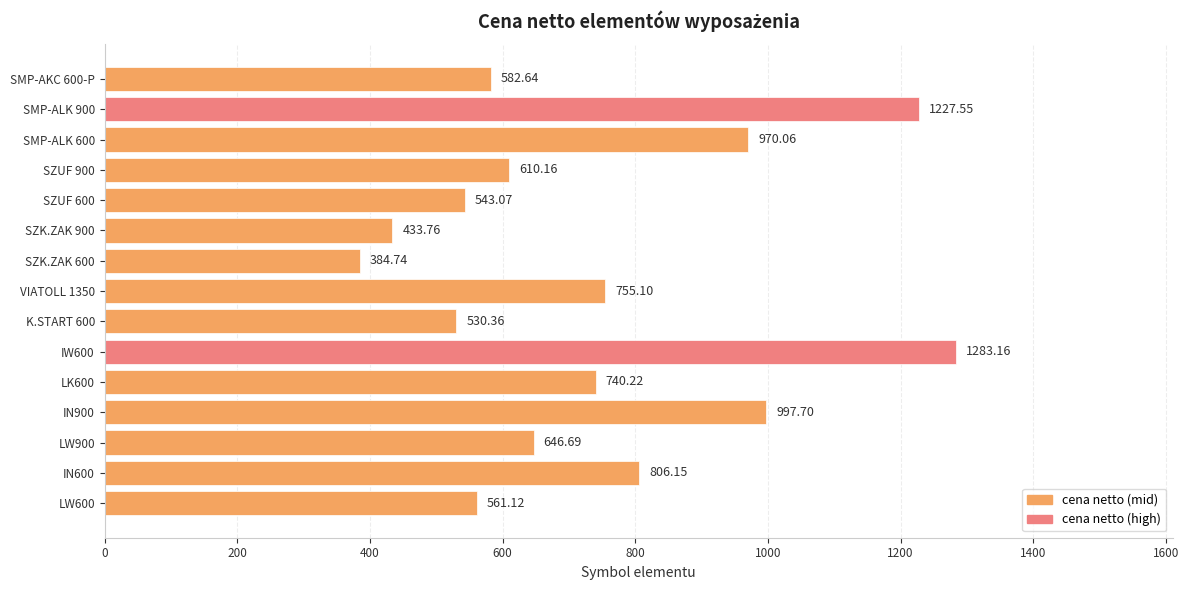

Rank the categories by value from lowest to highest.

SZK.ZAK 600, SZK.ZAK 900, K.START 600, SZUF 600, LW600, SMP-AKC 600-P, SZUF 900, LW900, LK600, VIATOLL 1350, IN600, SMP-ALK 600, IN900, SMP-ALK 900, IW600